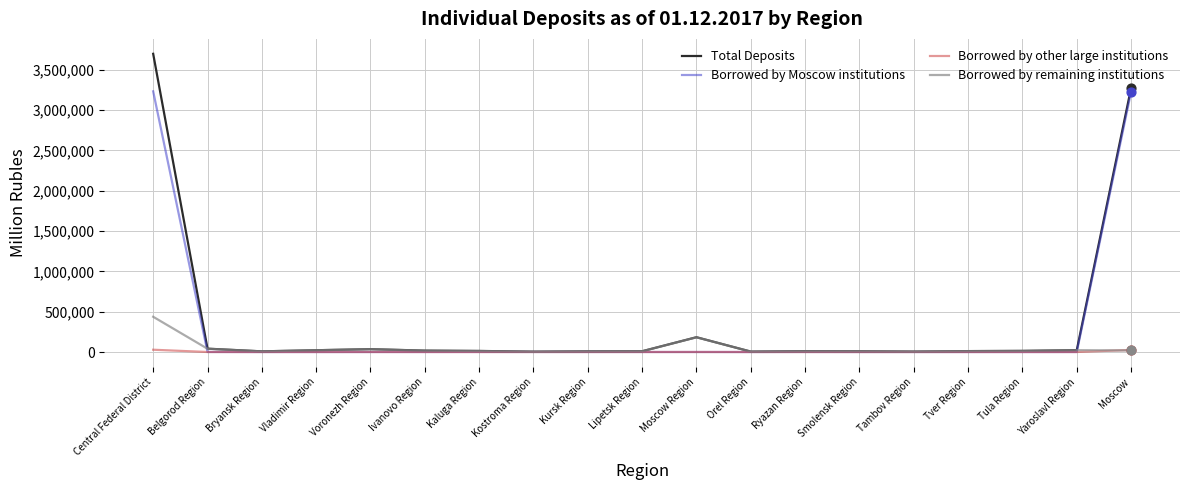

Which series changed the most between Central Federal District and Kaluga Region?

Total Deposits